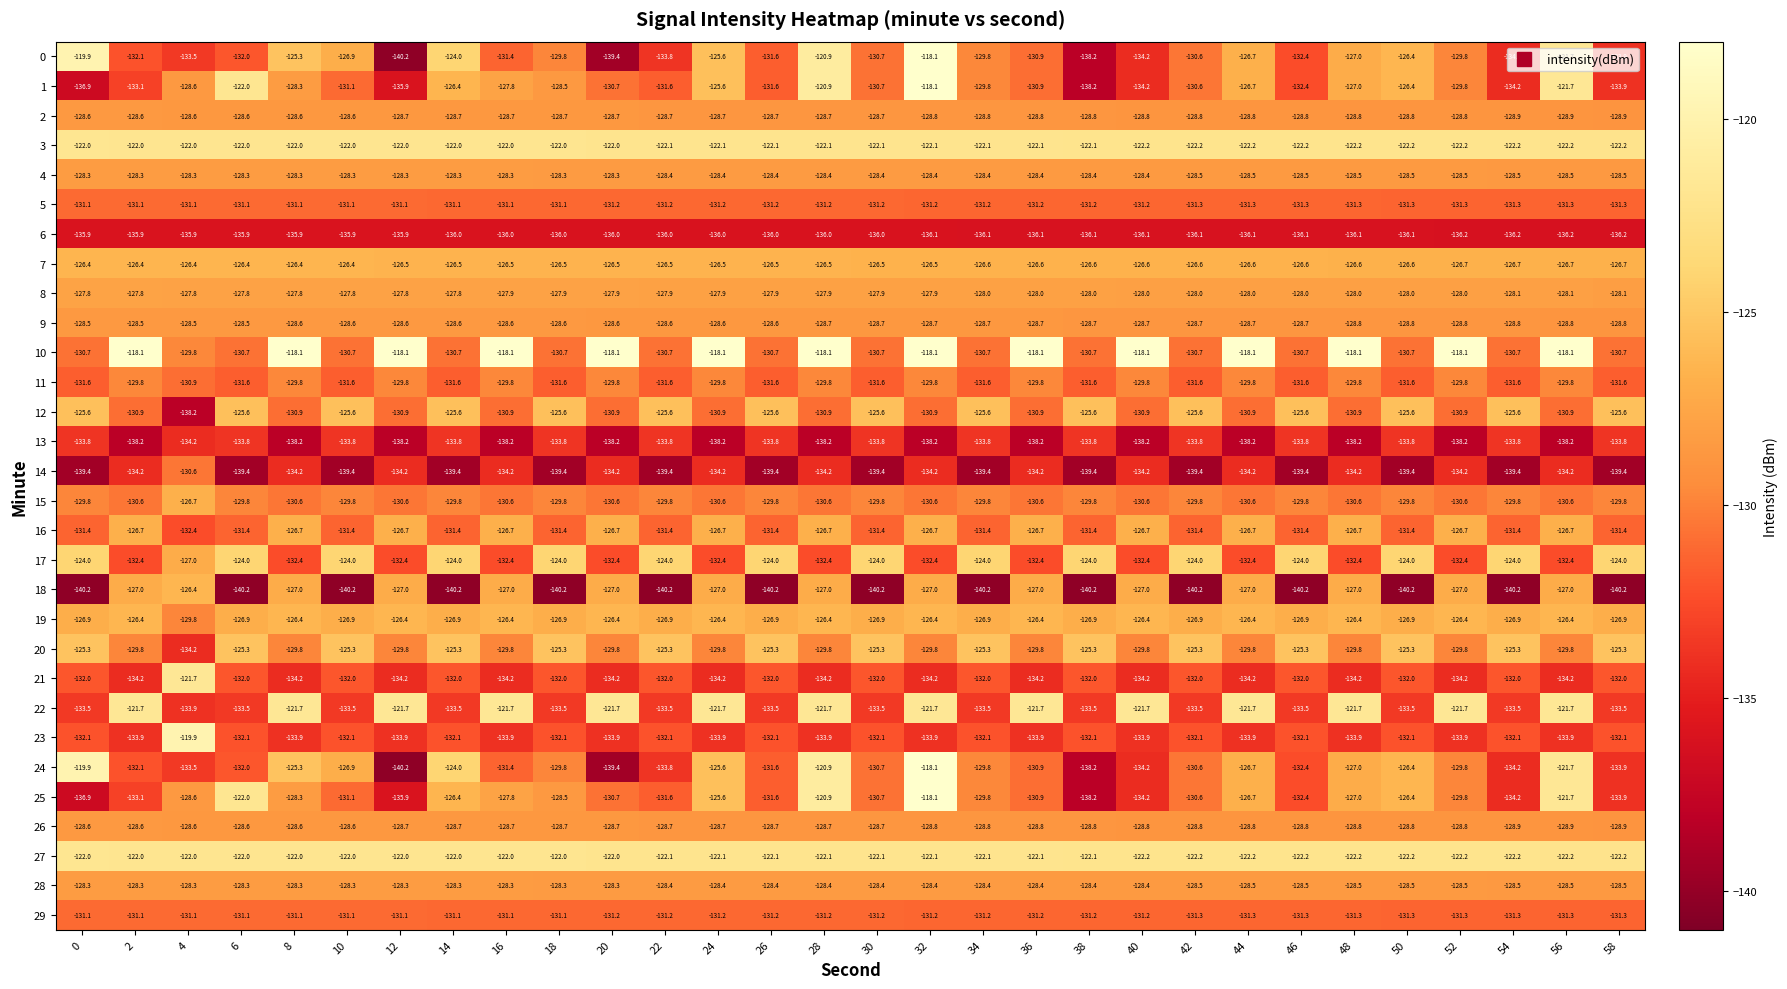

The 1 series shows -52.4 at 30. True or false?

False